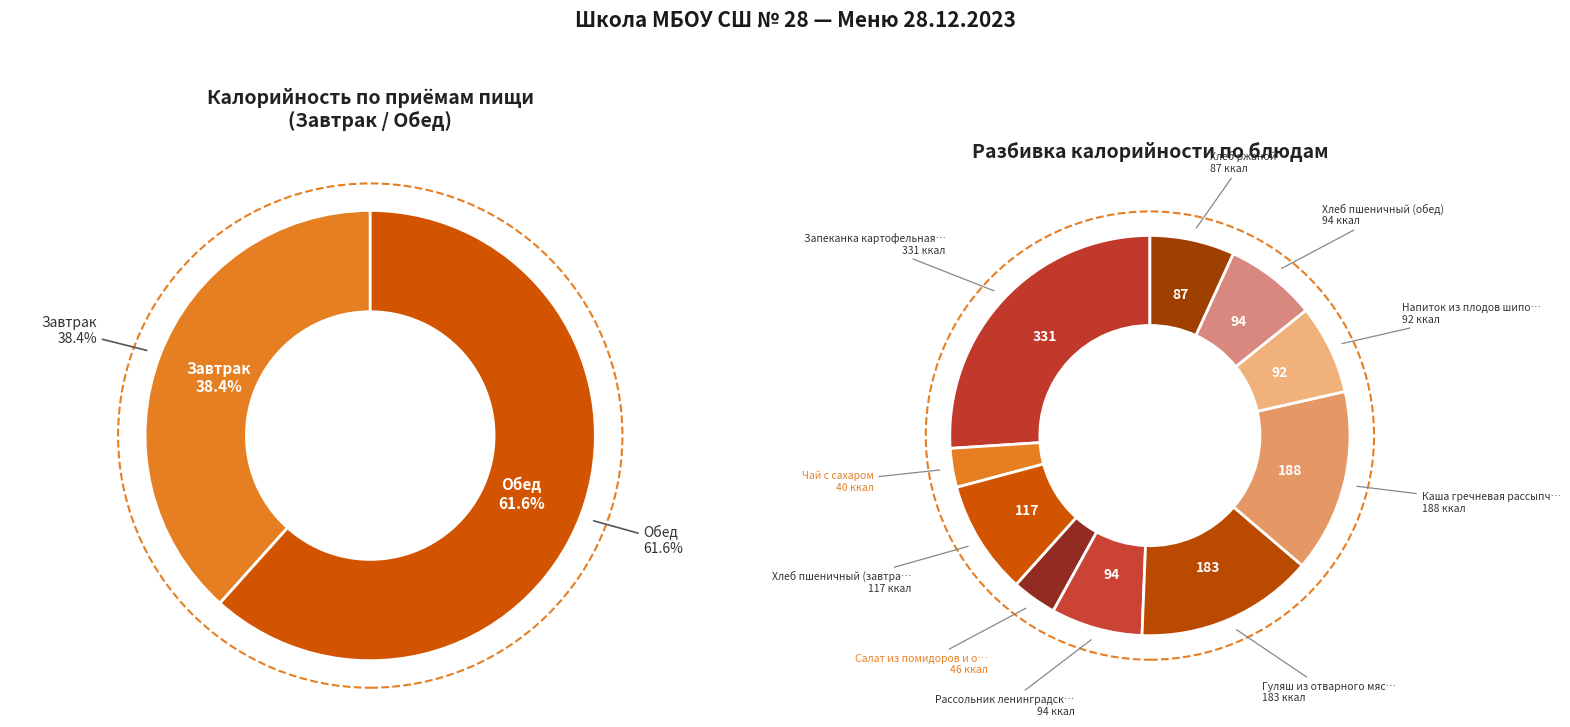

Is there any slice that represents more than half of the pie?

No